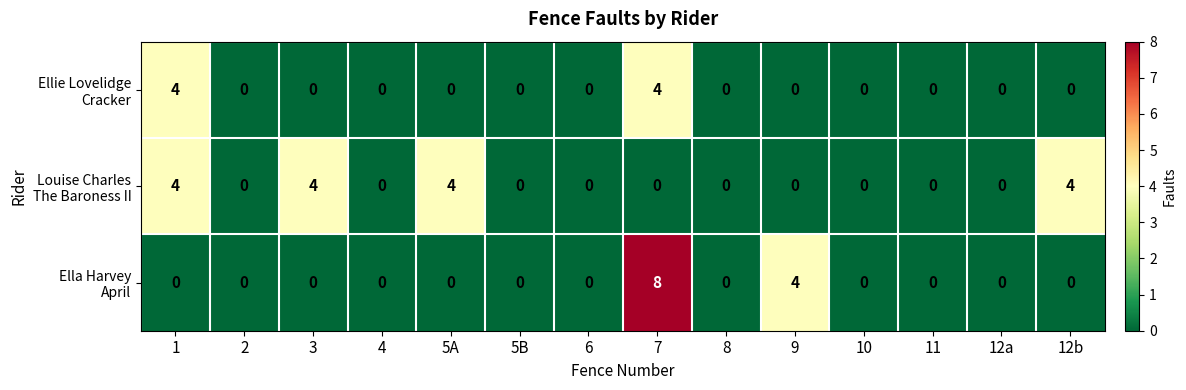

Which label corresponds to the largest value in the chart?

7